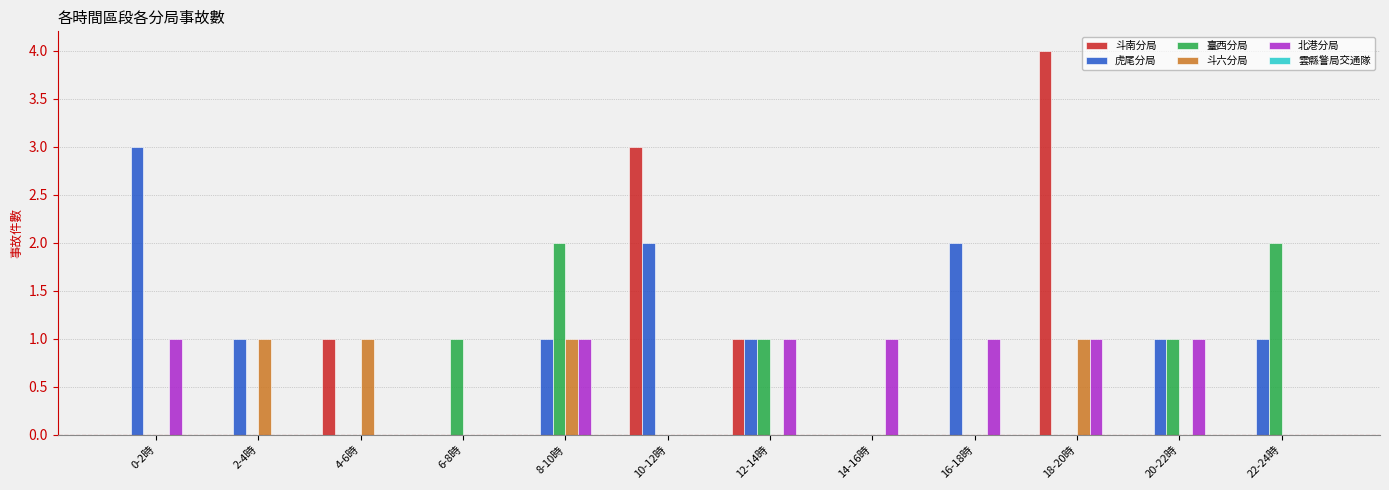

Which label corresponds to the largest value in the chart?

18-20時